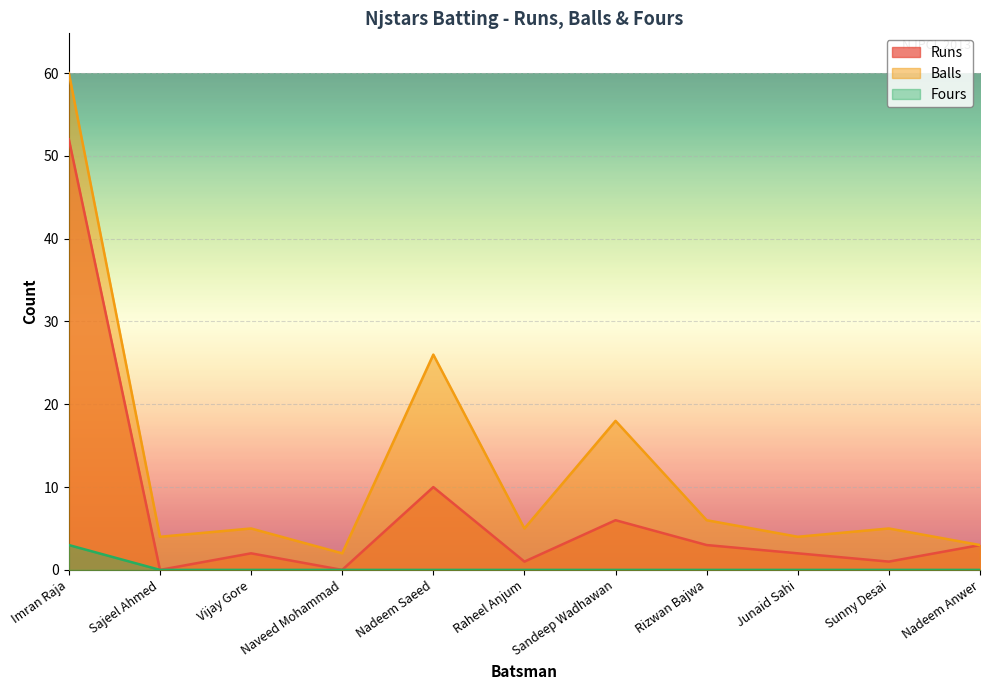

The Runs series shows 5 at Nadeem Anwer. True or false?

False